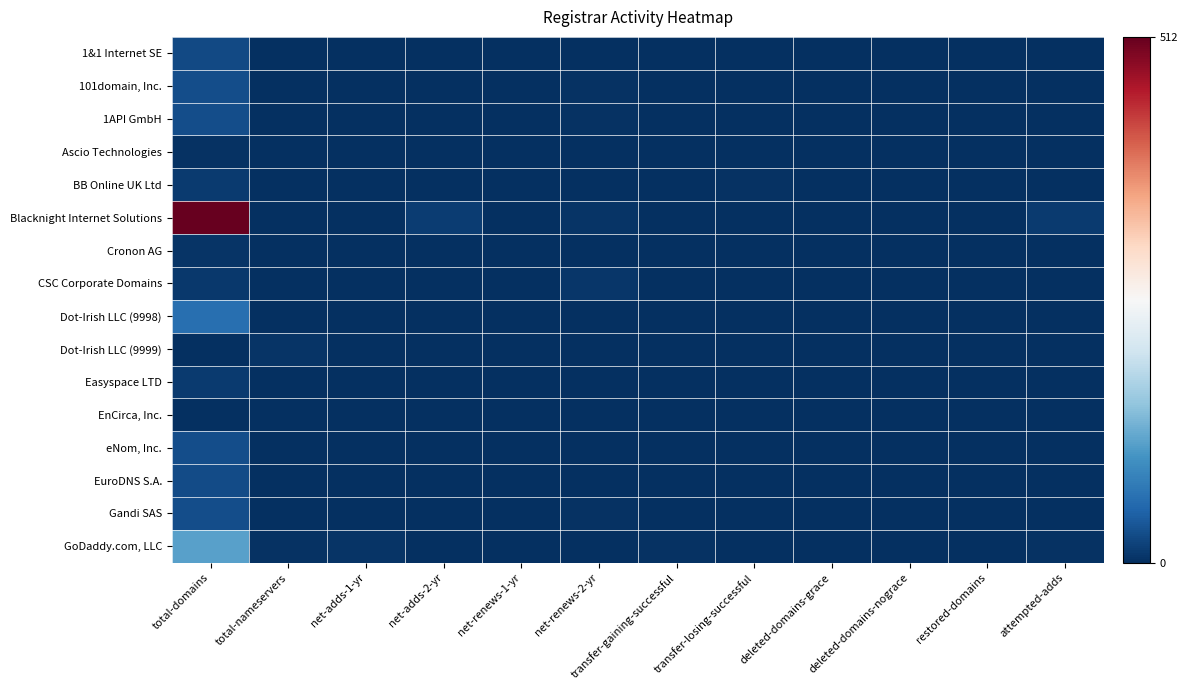

Reading left to right, extract all data points from this chart.

1&1 Internet SE: total-domains=25	total-nameservers=0	net-adds-1-yr=0	net-adds-2-yr=0	net-renews-1-yr=0	net-renews-2-yr=0	transfer-gaining-successful=0	transfer-losing-successful=0	deleted-domains-grace=0	deleted-domains-nograce=0	restored-domains=0	attempted-adds=0
101domain, Inc.: total-domains=28	total-nameservers=0	net-adds-1-yr=0	net-adds-2-yr=1	net-renews-1-yr=0	net-renews-2-yr=3	transfer-gaining-successful=0	transfer-losing-successful=0	deleted-domains-grace=0	deleted-domains-nograce=0	restored-domains=0	attempted-adds=1
1API GmbH: total-domains=29	total-nameservers=0	net-adds-1-yr=0	net-adds-2-yr=0	net-renews-1-yr=0	net-renews-2-yr=3	transfer-gaining-successful=1	transfer-losing-successful=0	deleted-domains-grace=0	deleted-domains-nograce=0	restored-domains=0	attempted-adds=0
Ascio Technologies: total-domains=3	total-nameservers=0	net-adds-1-yr=0	net-adds-2-yr=0	net-renews-1-yr=0	net-renews-2-yr=0	transfer-gaining-successful=0	transfer-losing-successful=0	deleted-domains-grace=0	deleted-domains-nograce=0	restored-domains=0	attempted-adds=0
BB Online UK Ltd: total-domains=10	total-nameservers=0	net-adds-1-yr=0	net-adds-2-yr=0	net-renews-1-yr=0	net-renews-2-yr=0	transfer-gaining-successful=0	transfer-losing-successful=3	deleted-domains-grace=0	deleted-domains-nograce=0	restored-domains=0	attempted-adds=0
Blacknight Internet Solutions: total-domains=512	total-nameservers=0	net-adds-1-yr=0	net-adds-2-yr=13	net-renews-1-yr=0	net-renews-2-yr=4	transfer-gaining-successful=0	transfer-losing-successful=0	deleted-domains-grace=0	deleted-domains-nograce=0	restored-domains=0	attempted-adds=11
Cronon AG: total-domains=4	total-nameservers=0	net-adds-1-yr=0	net-adds-2-yr=0	net-renews-1-yr=0	net-renews-2-yr=0	transfer-gaining-successful=0	transfer-losing-successful=0	deleted-domains-grace=0	deleted-domains-nograce=0	restored-domains=0	attempted-adds=0
CSC Corporate Domains: total-domains=9	total-nameservers=0	net-adds-1-yr=0	net-adds-2-yr=0	net-renews-1-yr=0	net-renews-2-yr=7	transfer-gaining-successful=0	transfer-losing-successful=0	deleted-domains-grace=0	deleted-domains-nograce=0	restored-domains=0	attempted-adds=0
Dot-Irish LLC (9998): total-domains=62	total-nameservers=0	net-adds-1-yr=0	net-adds-2-yr=1	net-renews-1-yr=0	net-renews-2-yr=0	transfer-gaining-successful=0	transfer-losing-successful=1	deleted-domains-grace=0	deleted-domains-nograce=0	restored-domains=0	attempted-adds=1
Dot-Irish LLC (9999): total-domains=1	total-nameservers=4	net-adds-1-yr=0	net-adds-2-yr=0	net-renews-1-yr=0	net-renews-2-yr=0	transfer-gaining-successful=0	transfer-losing-successful=0	deleted-domains-grace=0	deleted-domains-nograce=0	restored-domains=0	attempted-adds=0
Easyspace LTD: total-domains=10	total-nameservers=0	net-adds-1-yr=0	net-adds-2-yr=0	net-renews-1-yr=0	net-renews-2-yr=0	transfer-gaining-successful=0	transfer-losing-successful=0	deleted-domains-grace=0	deleted-domains-nograce=0	restored-domains=0	attempted-adds=0
EnCirca, Inc.: total-domains=1	total-nameservers=0	net-adds-1-yr=0	net-adds-2-yr=0	net-renews-1-yr=0	net-renews-2-yr=1	transfer-gaining-successful=0	transfer-losing-successful=0	deleted-domains-grace=0	deleted-domains-nograce=0	restored-domains=0	attempted-adds=0
eNom, Inc.: total-domains=28	total-nameservers=0	net-adds-1-yr=0	net-adds-2-yr=0	net-renews-1-yr=0	net-renews-2-yr=0	transfer-gaining-successful=0	transfer-losing-successful=0	deleted-domains-grace=0	deleted-domains-nograce=0	restored-domains=0	attempted-adds=0
EuroDNS S.A.: total-domains=26	total-nameservers=0	net-adds-1-yr=0	net-adds-2-yr=0	net-renews-1-yr=0	net-renews-2-yr=1	transfer-gaining-successful=0	transfer-losing-successful=0	deleted-domains-grace=0	deleted-domains-nograce=0	restored-domains=0	attempted-adds=0
Gandi SAS: total-domains=28	total-nameservers=0	net-adds-1-yr=0	net-adds-2-yr=0	net-renews-1-yr=0	net-renews-2-yr=2	transfer-gaining-successful=0	transfer-losing-successful=0	deleted-domains-grace=0	deleted-domains-nograce=0	restored-domains=0	attempted-adds=0
GoDaddy.com, LLC: total-domains=117	total-nameservers=2	net-adds-1-yr=4	net-adds-2-yr=0	net-renews-1-yr=0	net-renews-2-yr=0	transfer-gaining-successful=3	transfer-losing-successful=0	deleted-domains-grace=0	deleted-domains-nograce=0	restored-domains=0	attempted-adds=3